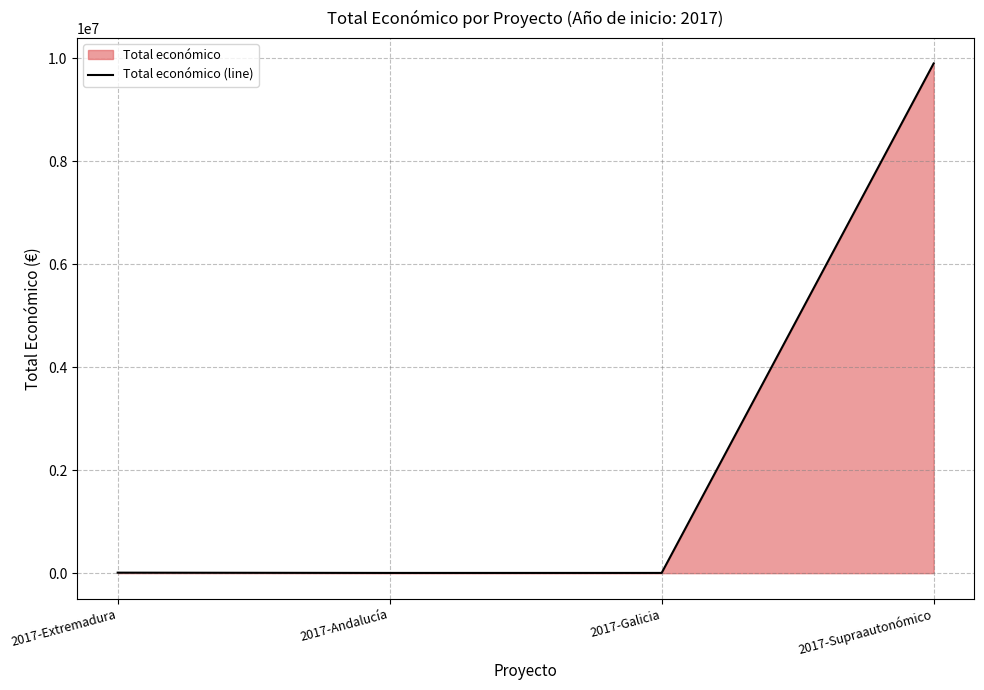

Where is the first local minimum?

2017-Andalucía